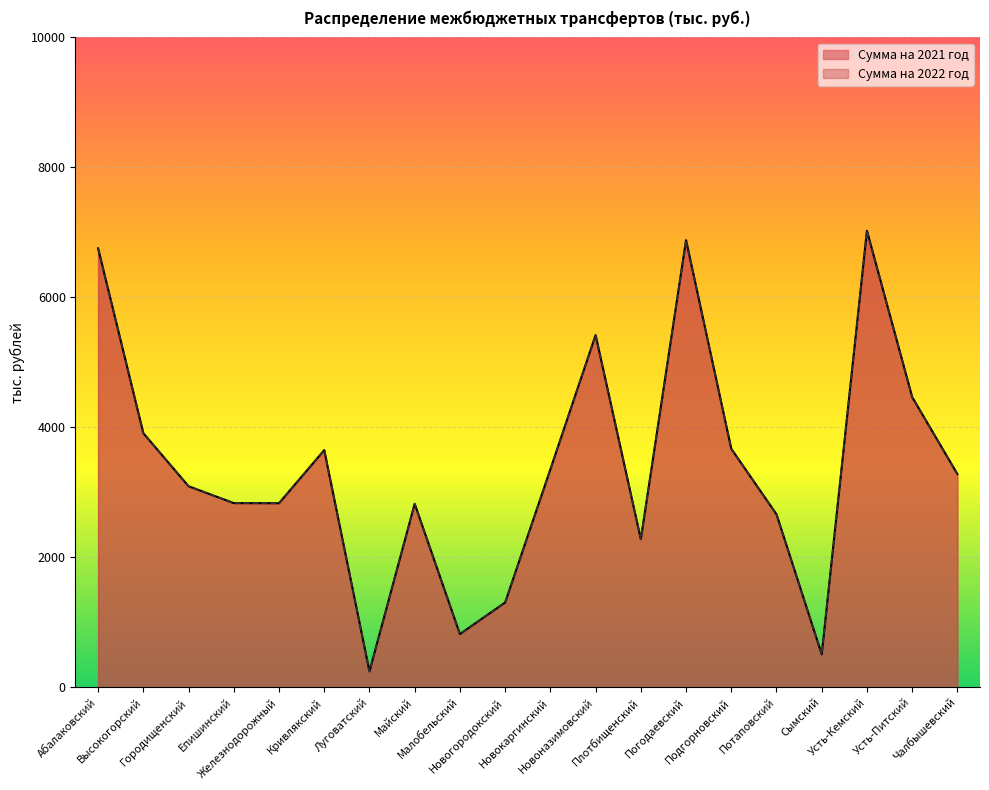

Which series has the largest total across all categories?

Сумма на 2021 год